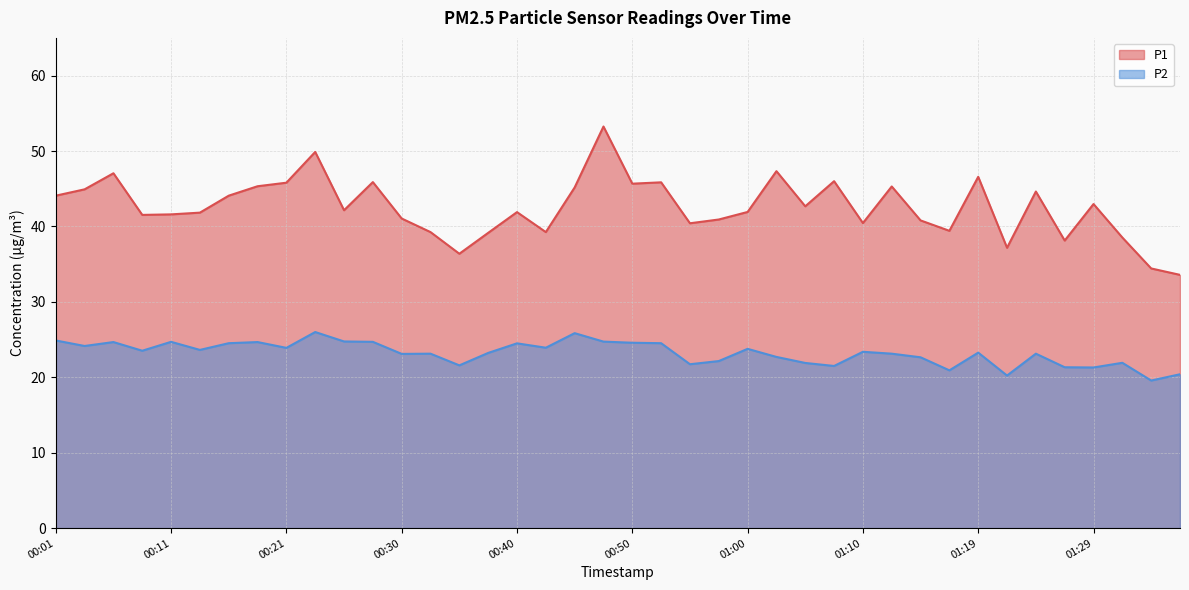

What is the smallest value displayed?

19.6